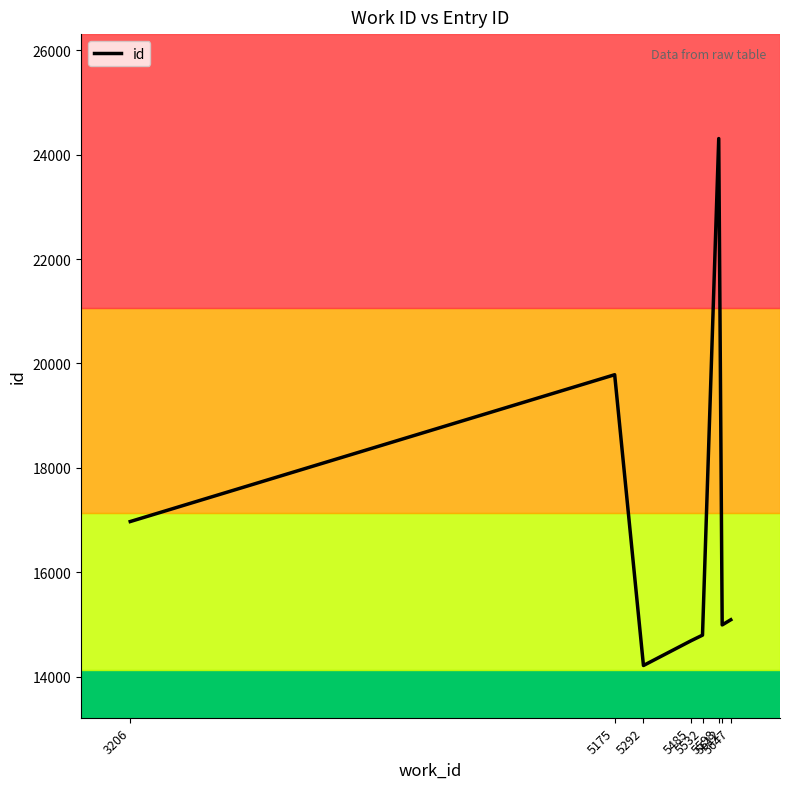

At which category does the data reach its first local peak?

5175